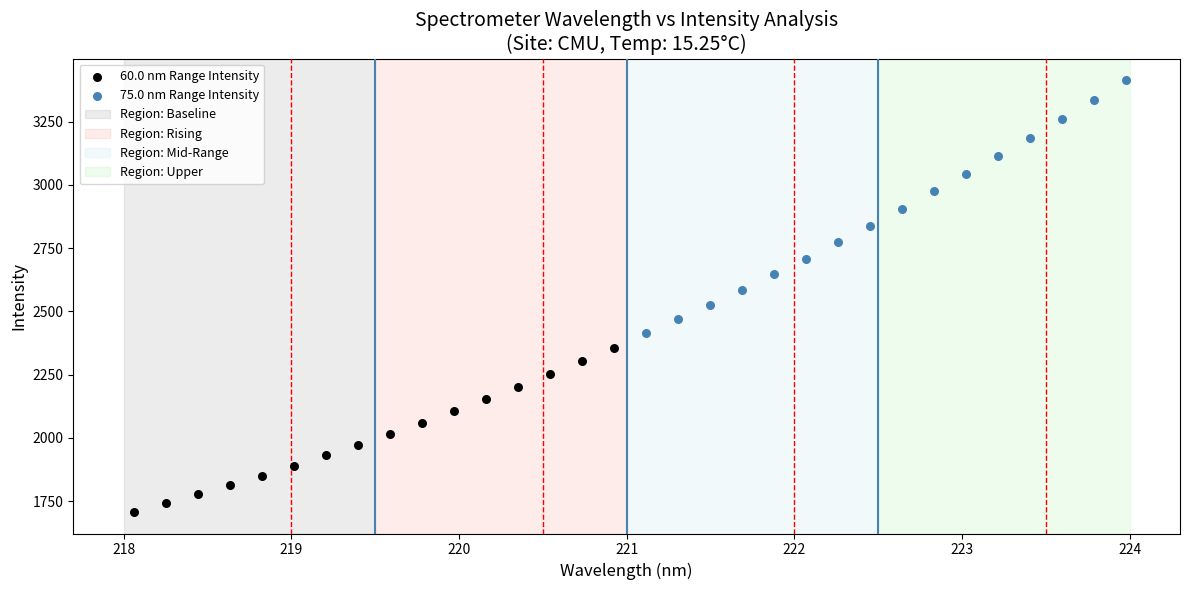

Which series contains the highest Y value?

75.0 nm Range Intensity